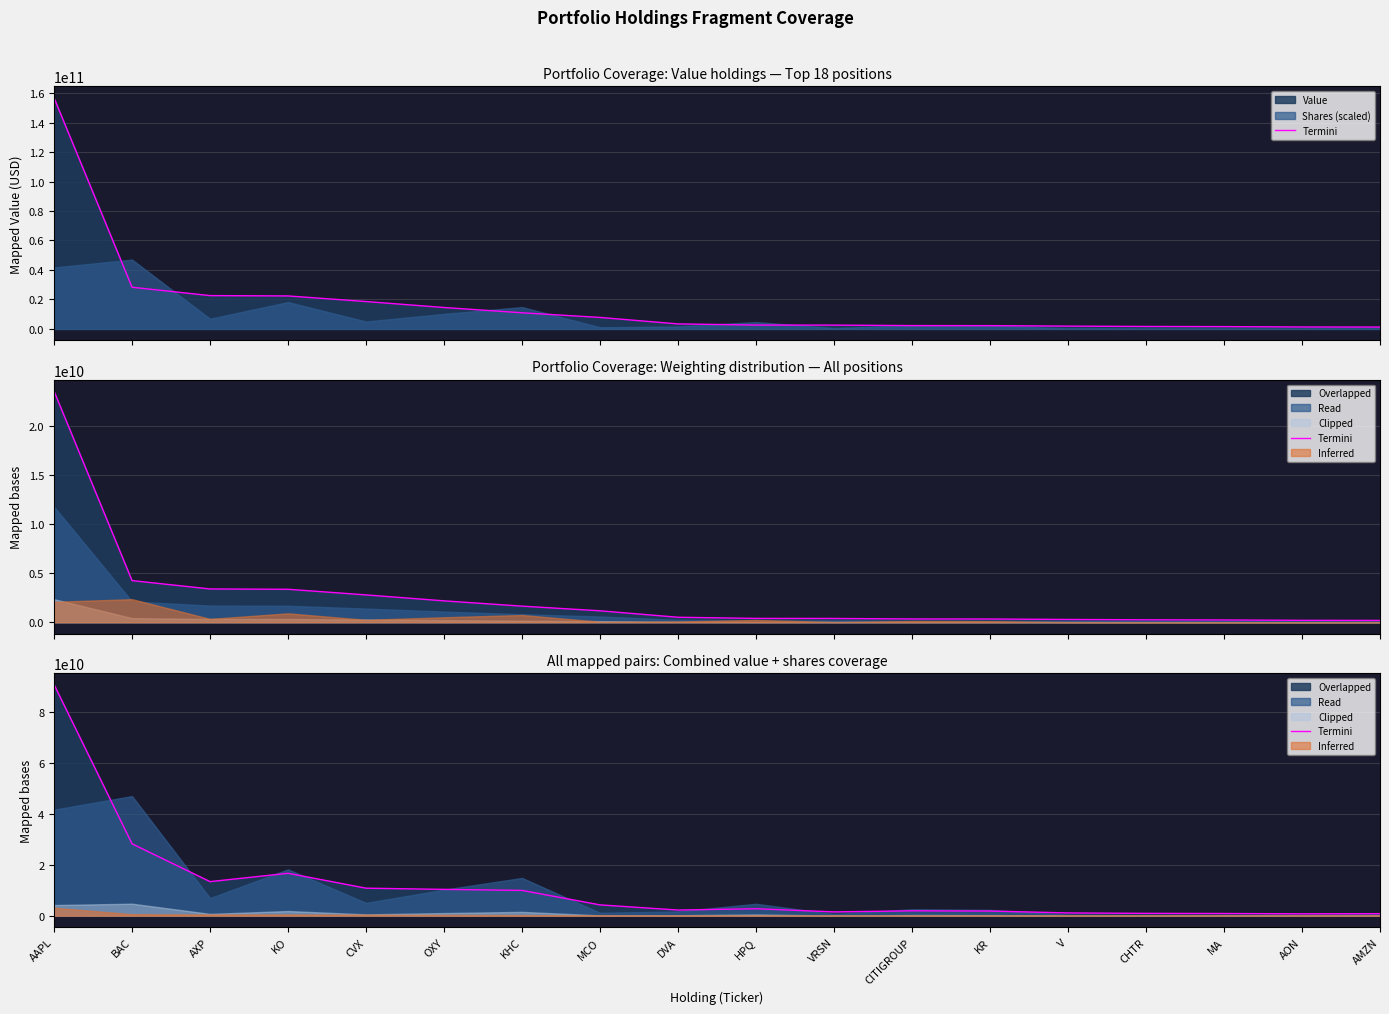

What position from the left is V?

14